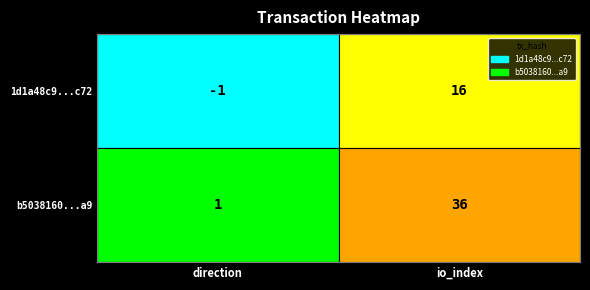

Rank the series at direction from lowest to highest value.

1d1a48c9...c72, b5038160...a9